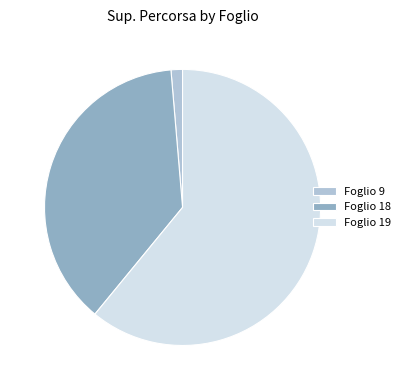

What is the ratio of the value at Foglio 19 to the value at Foglio 18?

1.6